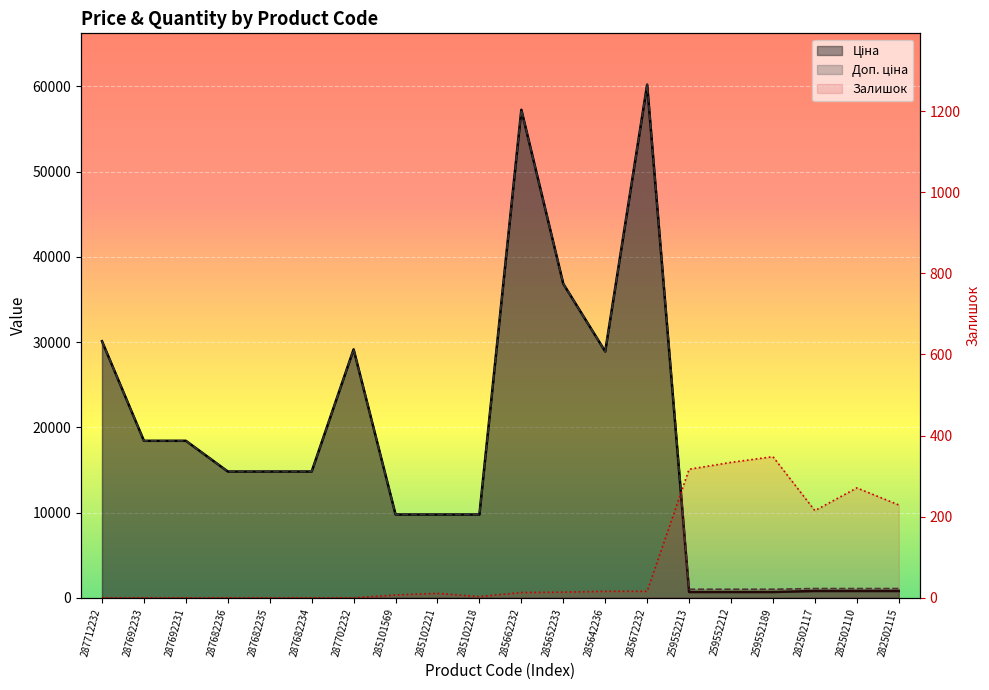

Where does the Доп. ціна series first go above 14817?

287712232